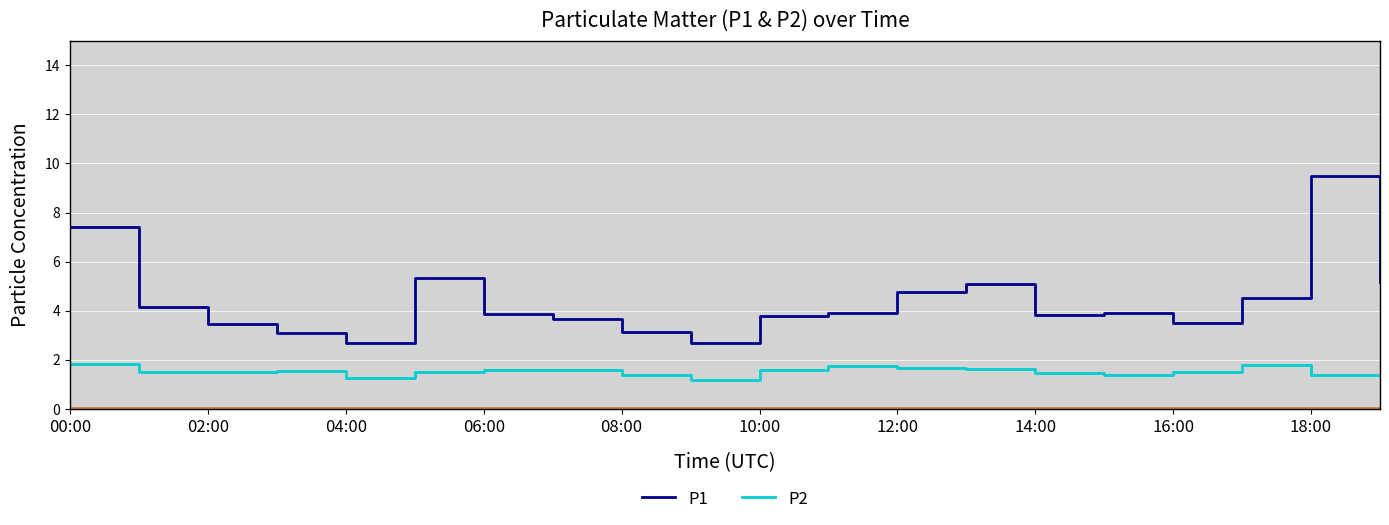

Is the value of P2 at 18:00 greater than the value of P1 at 10?

No